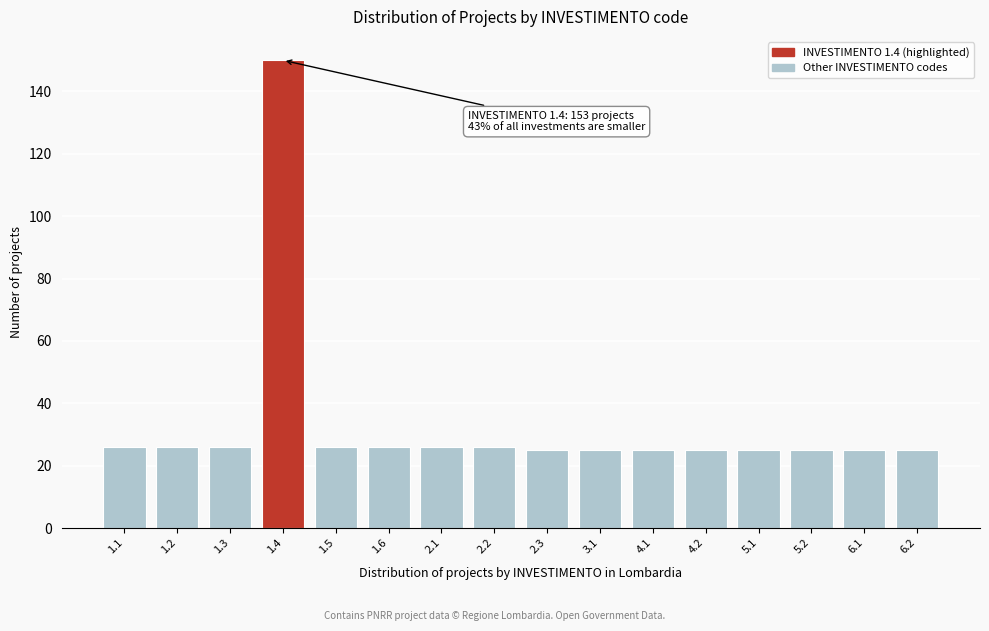

Reading left to right, list all the values displayed in this chart.

1.1=26	1.2=26	1.3=26	1.4=150	1.5=26	1.6=26	2.1=26	2.2=26	2.3=25	3.1=25	4.1=25	4.2=25	5.1=25	5.2=25	6.1=25	6.2=25